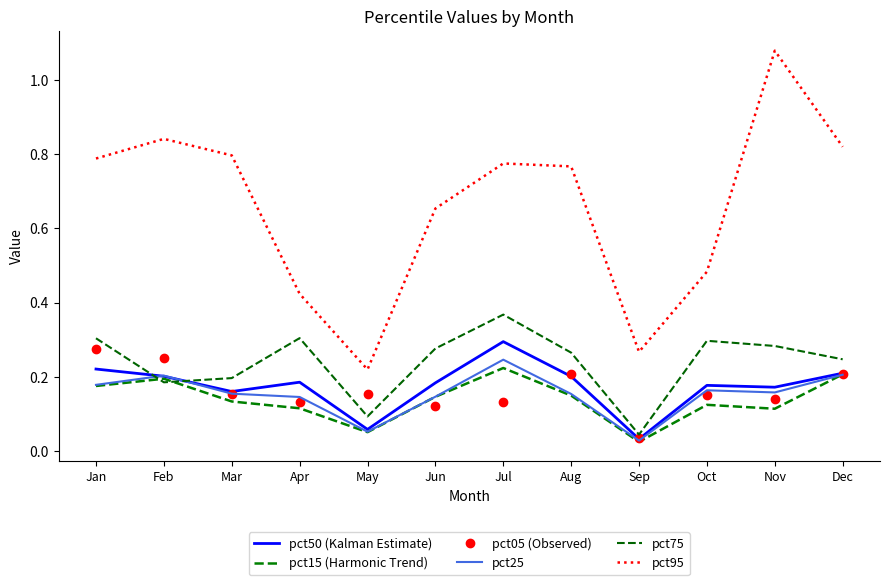

Count the pct05 (Observed) values in the range 0 to 1.

12